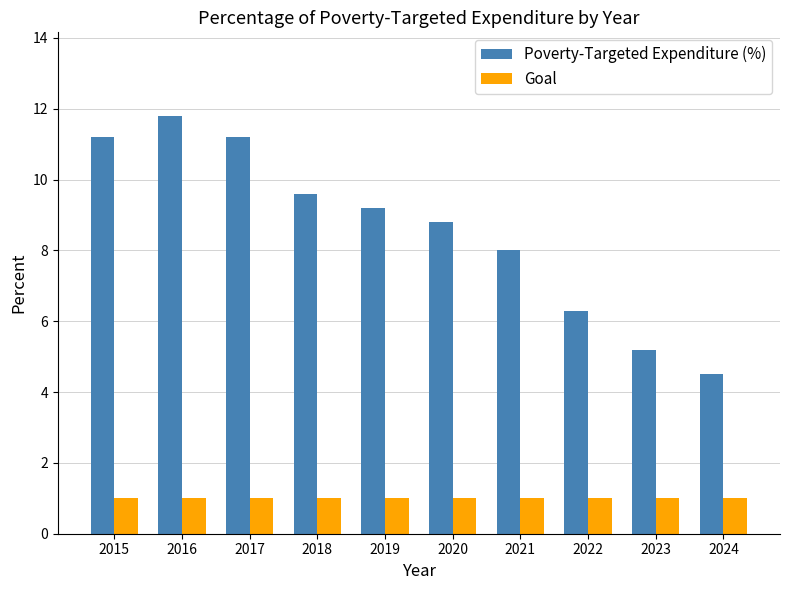

Rank the series by their average value, from highest to lowest.

Poverty-Targeted Expenditure (%), Goal